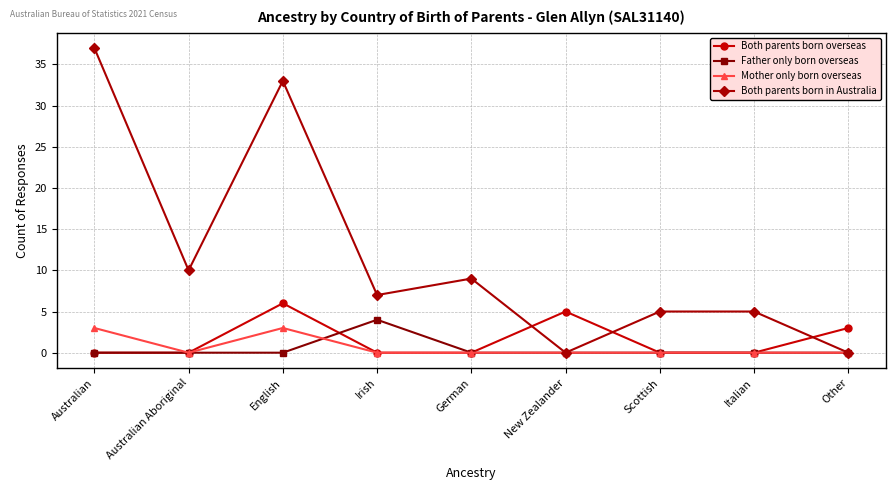

How many distinct data groups are displayed?

4